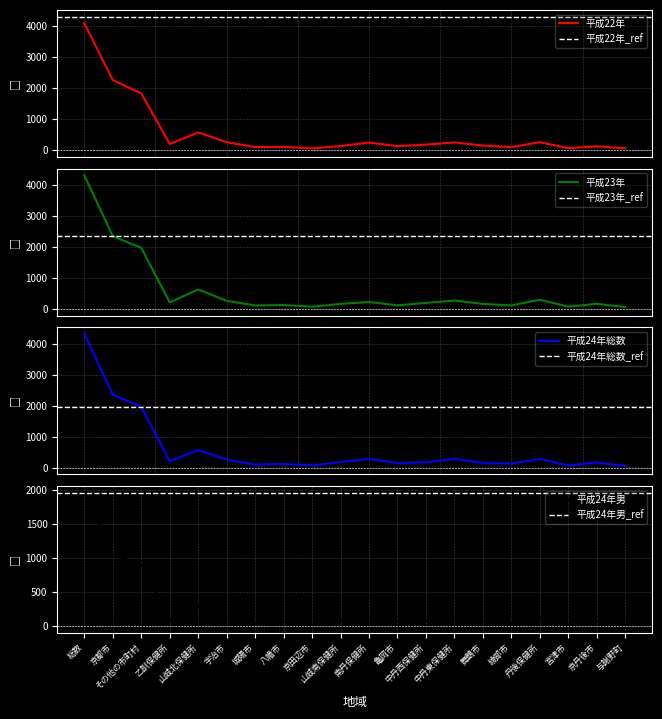

What is the approximate value of 平成22年 at 総数?

4100